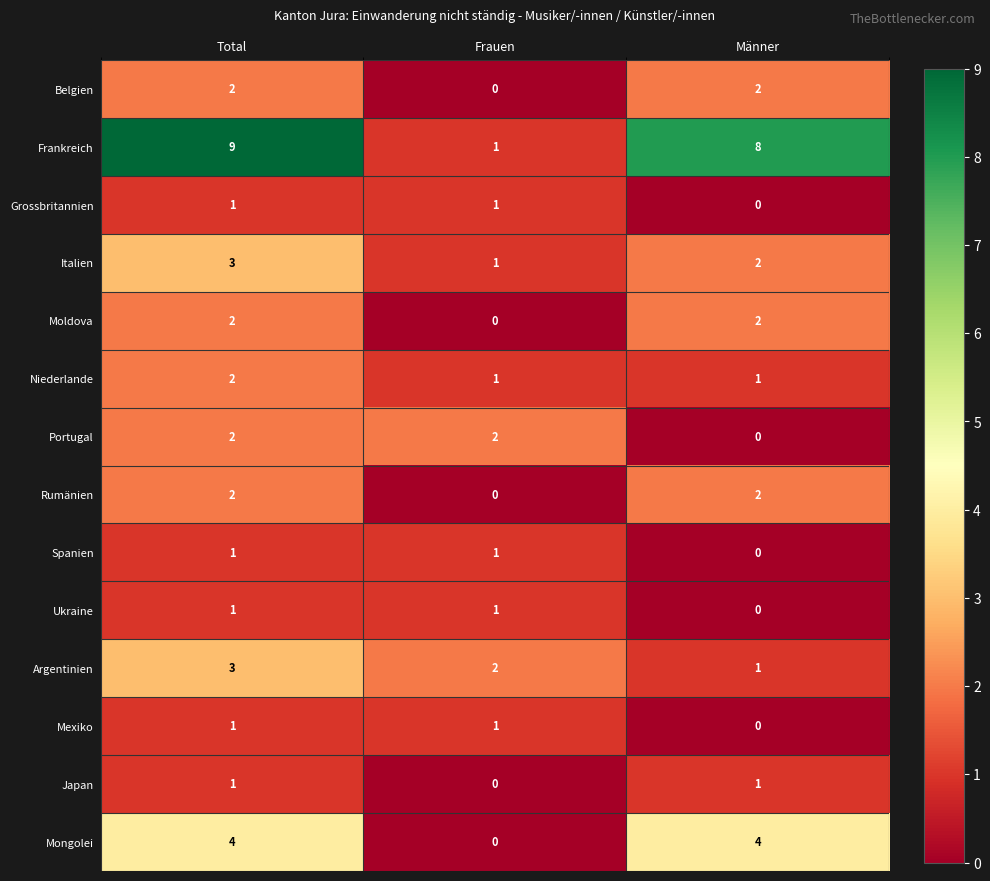

True or false: Grossbritannien has a value of 1 at Frauen.

True